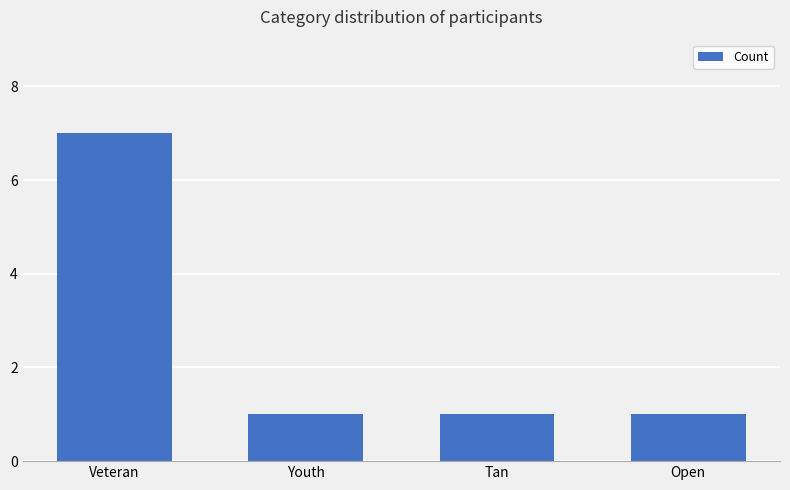

Is it true that the value at Open is 1?

True